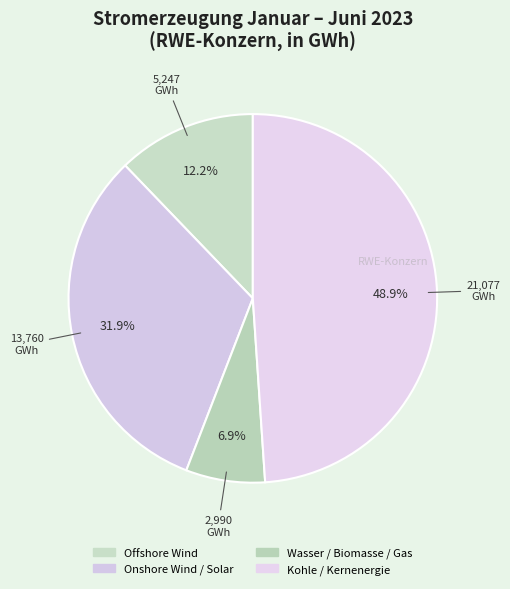

Combined, what portion of the pie is Onshore Wind / Solar and Offshore Wind?

44.1%